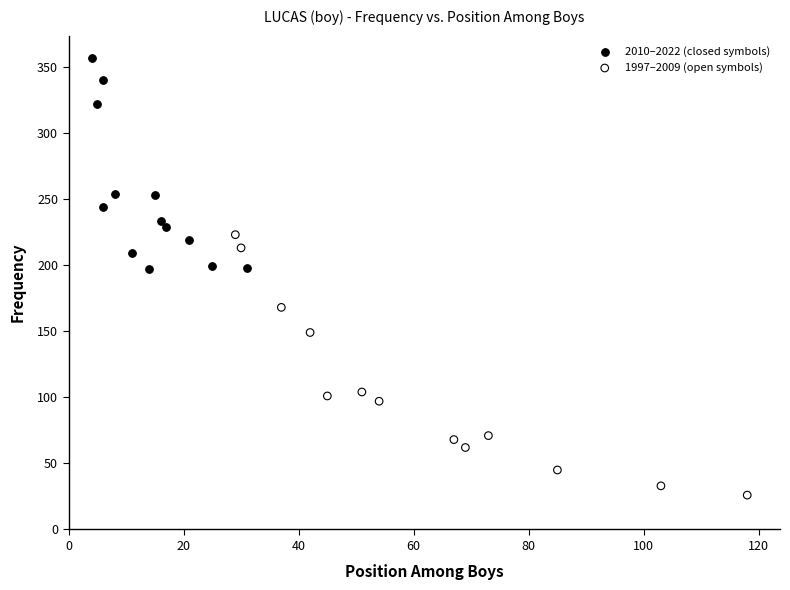

What are all the series names shown in the legend?

2010–2022 (closed symbols), 1997–2009 (open symbols)